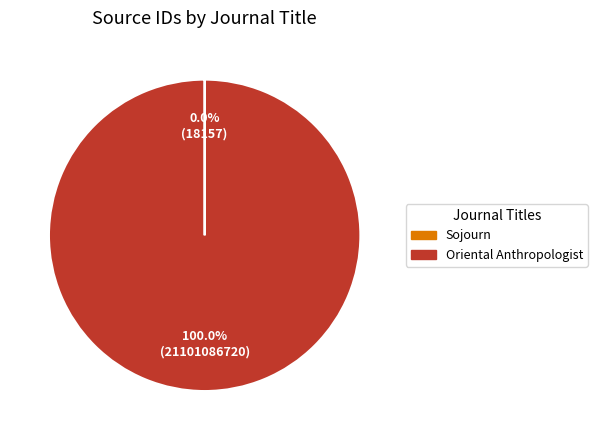

Which slice is the largest?

Oriental Anthropologist